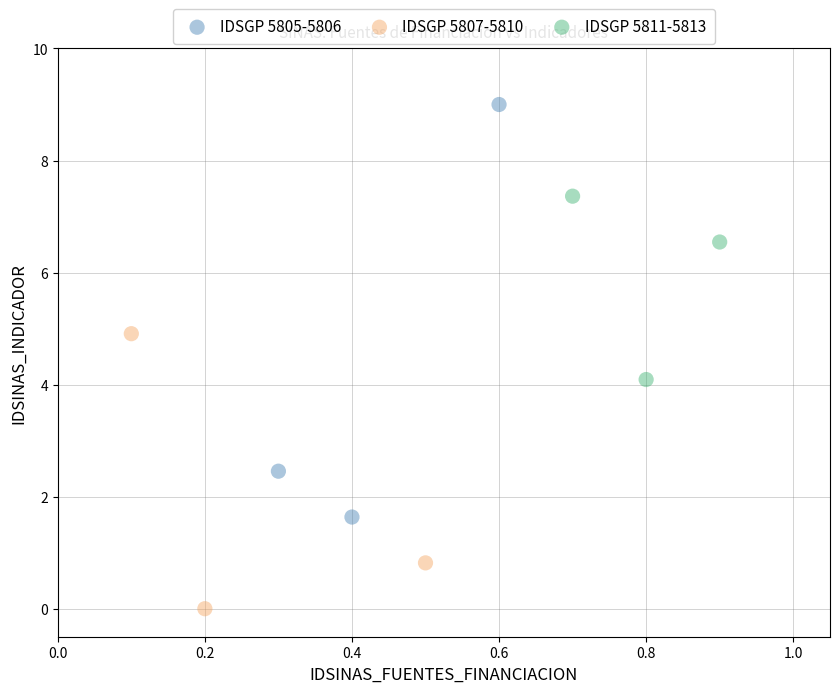

Which series contains the highest Y value?

IDSGP 5805-5806